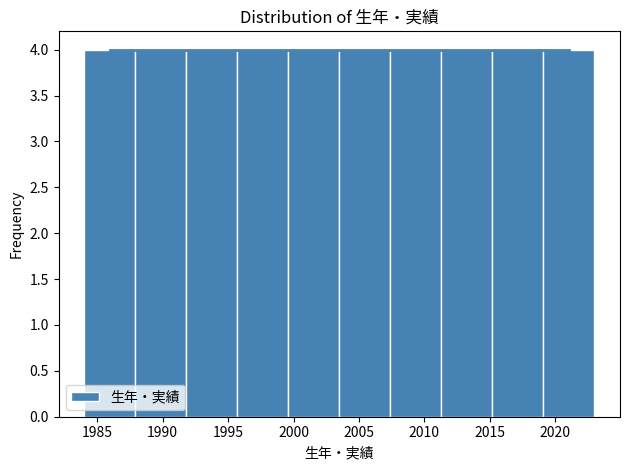

What is the height of the bar covering 2011.3 to 2015.2 on the x-axis? Neither the bar edges nor the heights are printed on the chart, so give them approximately, as read against the axes.

4